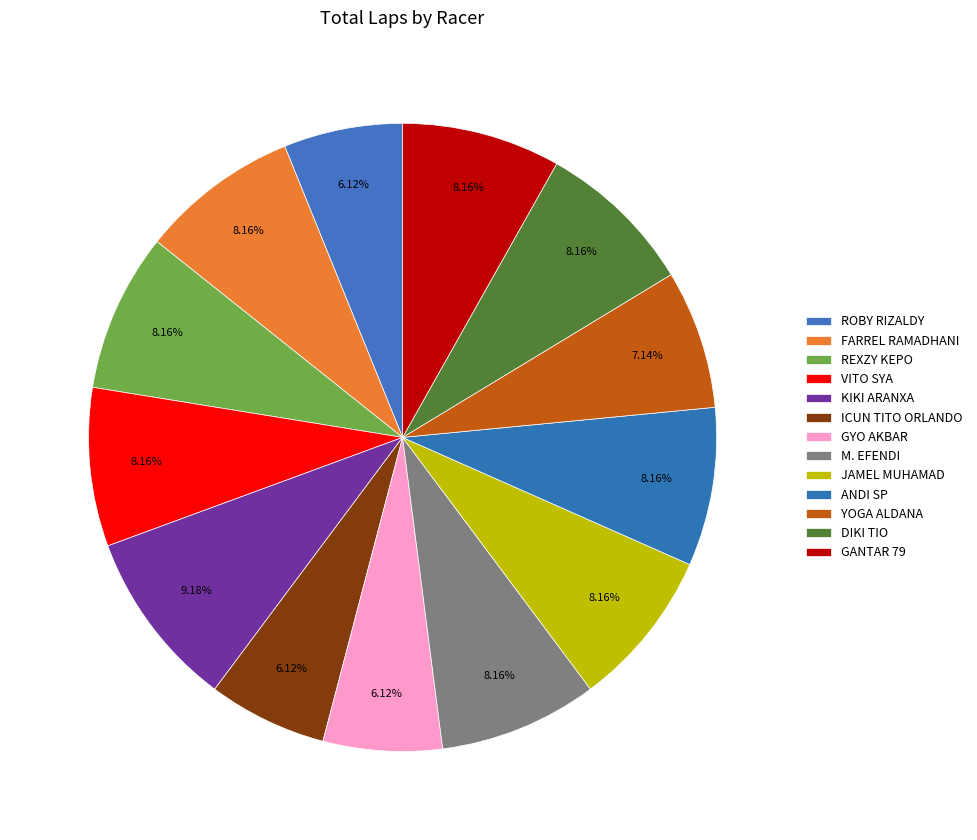

How many slices are in this pie chart?

13